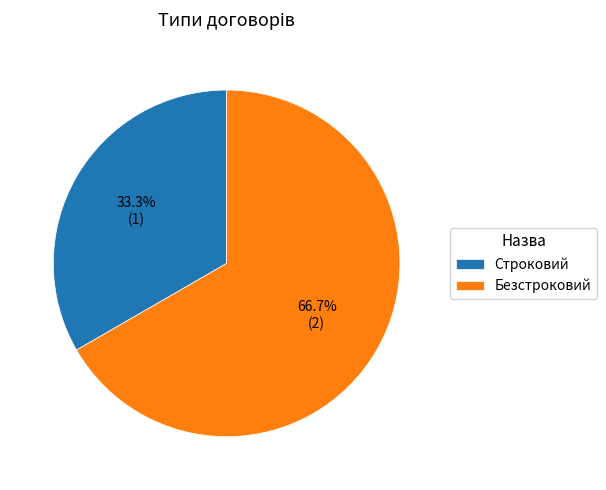

What is the smallest slice in the pie chart?

Строковий